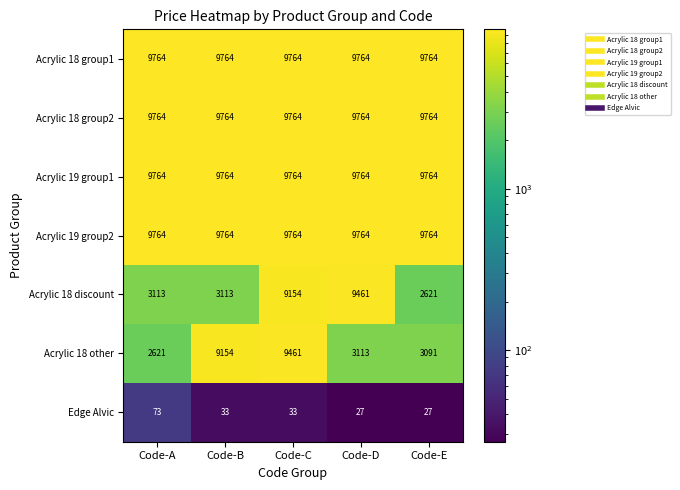

What is the difference between the highest and lowest values at Code-C?

9731